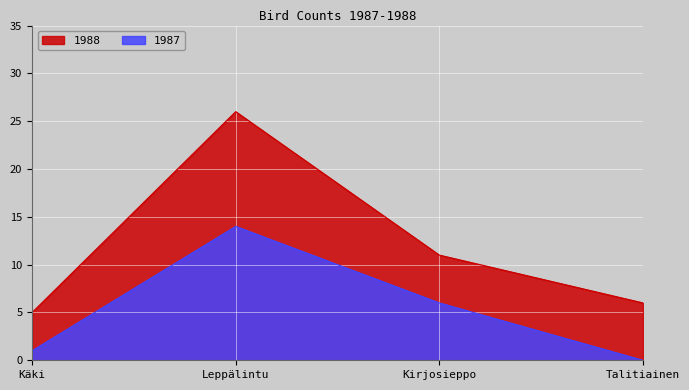

Where is 1988 nearest to the value 15?

Kirjosieppo